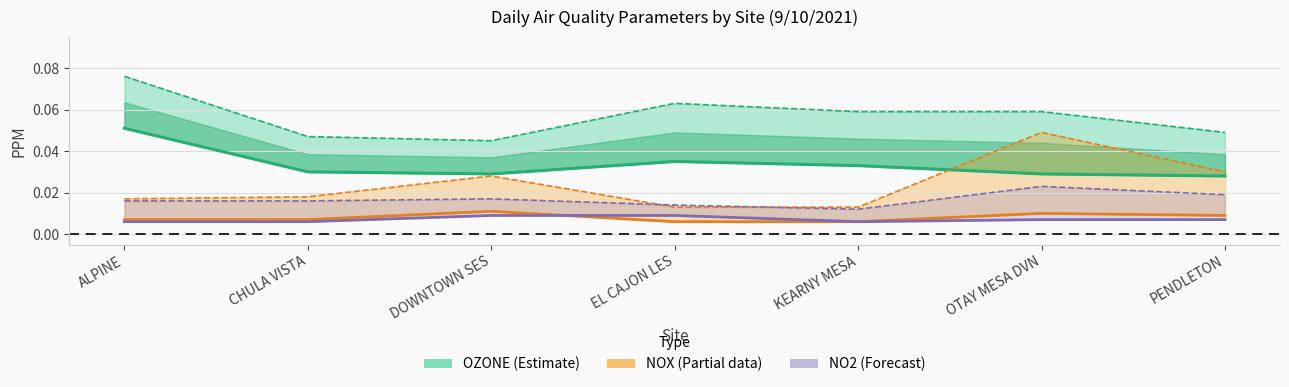

At how many categories does at least one series exceed 0?

7